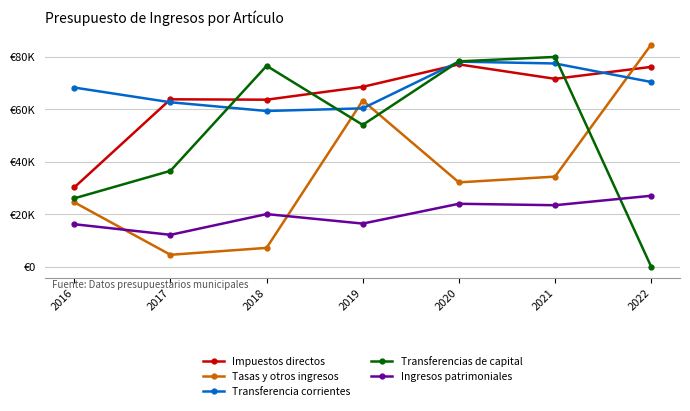

Rank the series at 2018 from highest to lowest value.

Transferencias de capital, Impuestos directos, Transferencia corrientes, Ingresos patrimoniales, Tasas y otros ingresos